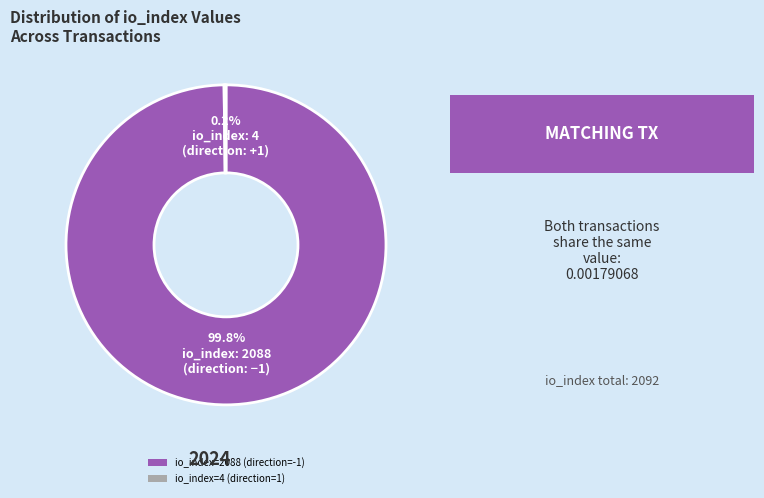

What is the largest slice in the pie chart?

io_index=2088 (direction=-1)